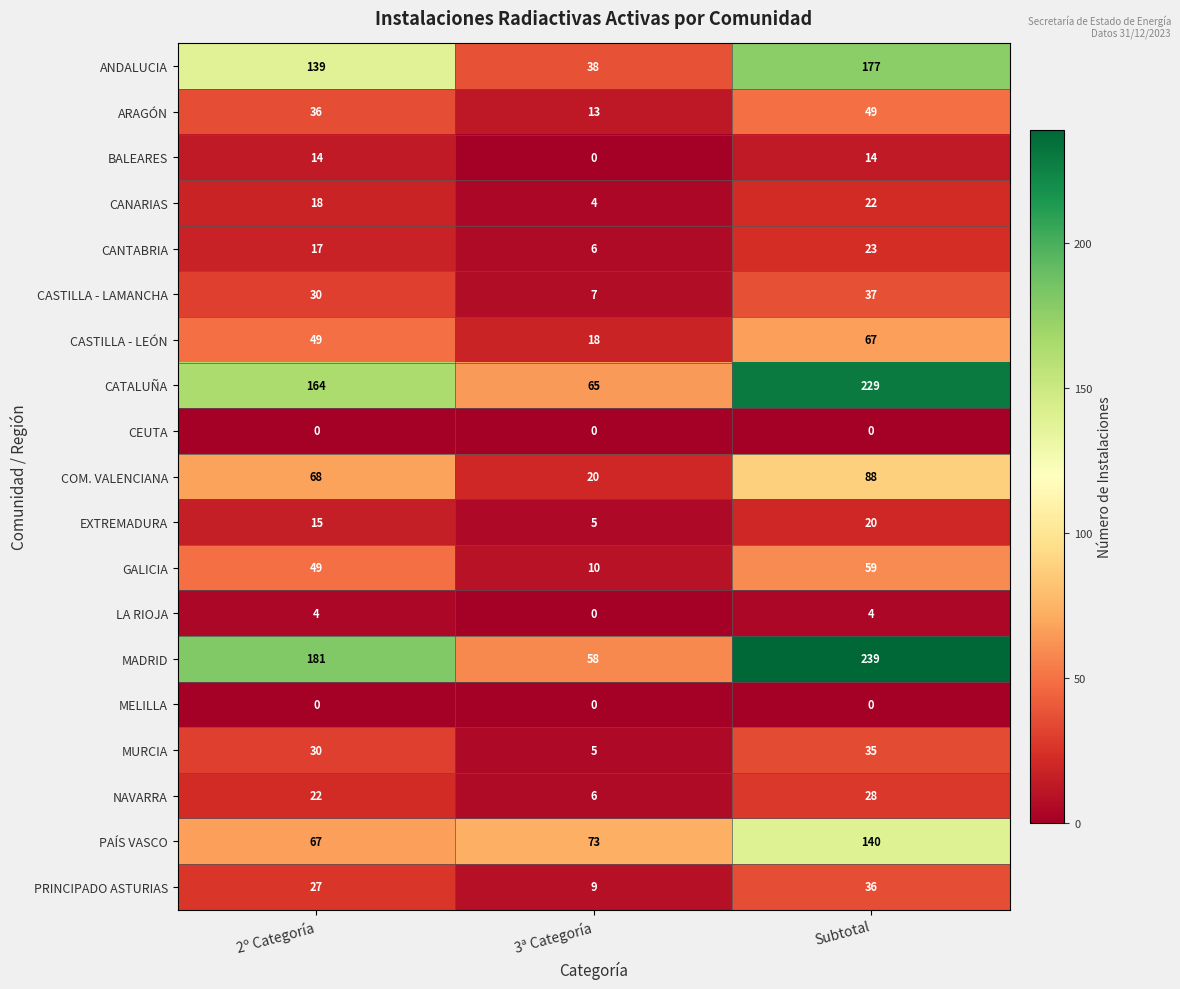

Where is ARAGÓN nearest to the value 31?

2º Categoría